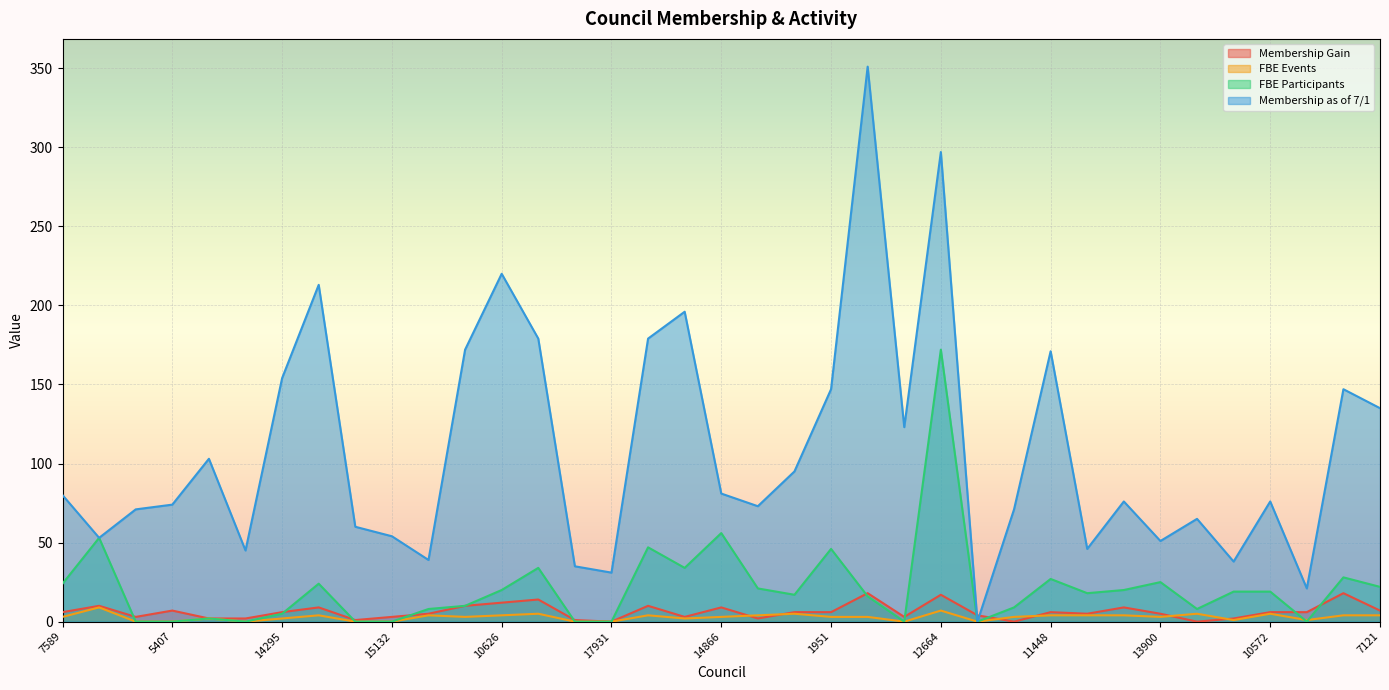

What is the label of the 31st point from the right?

14295